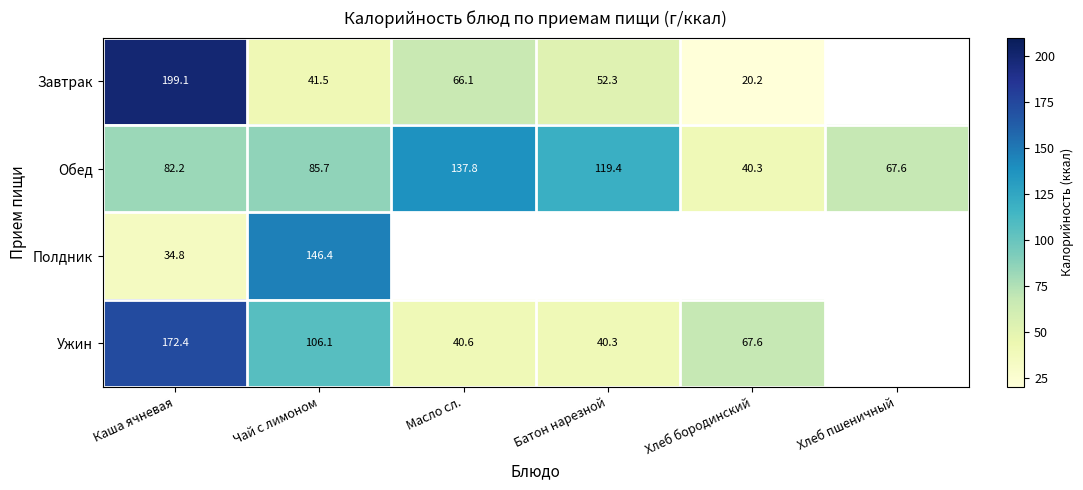

Is the value of Полдник at Чай с лимоном greater than the value of Обед at Чай с лимоном?

Yes